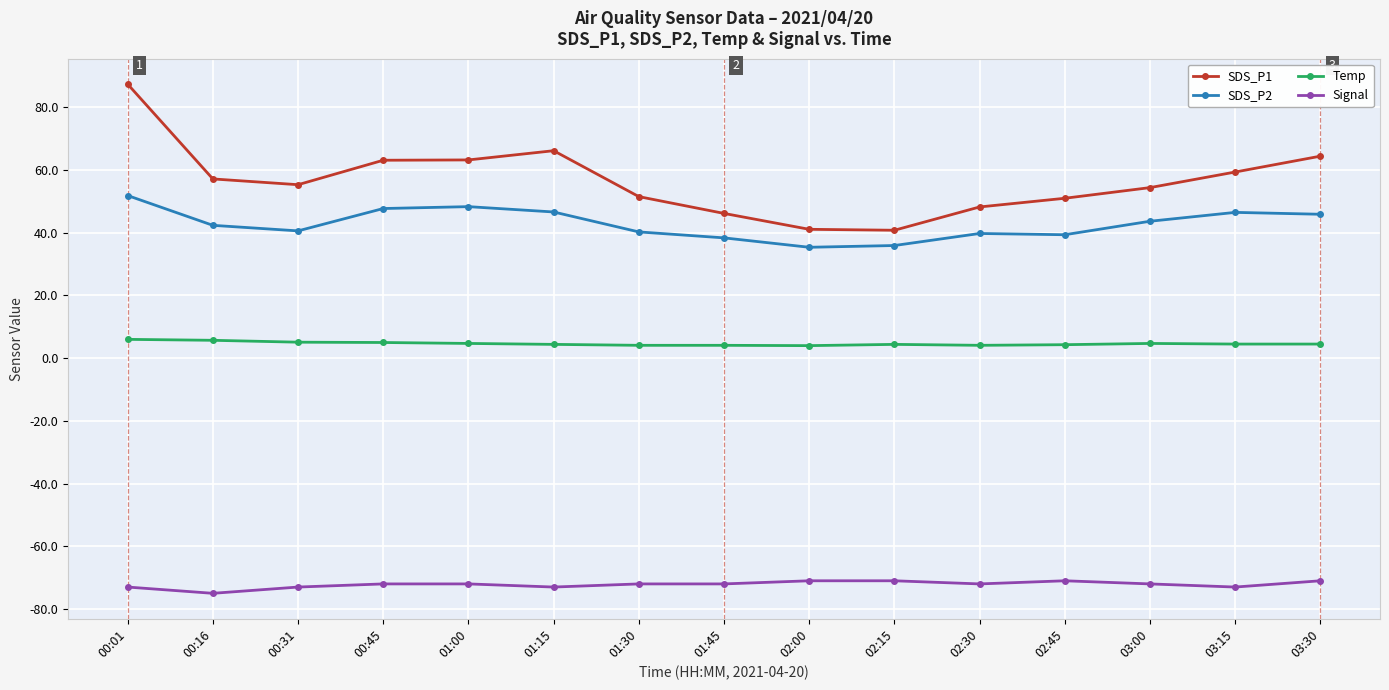

What is the value of the Signal point at the 10th from the left?

-71.0